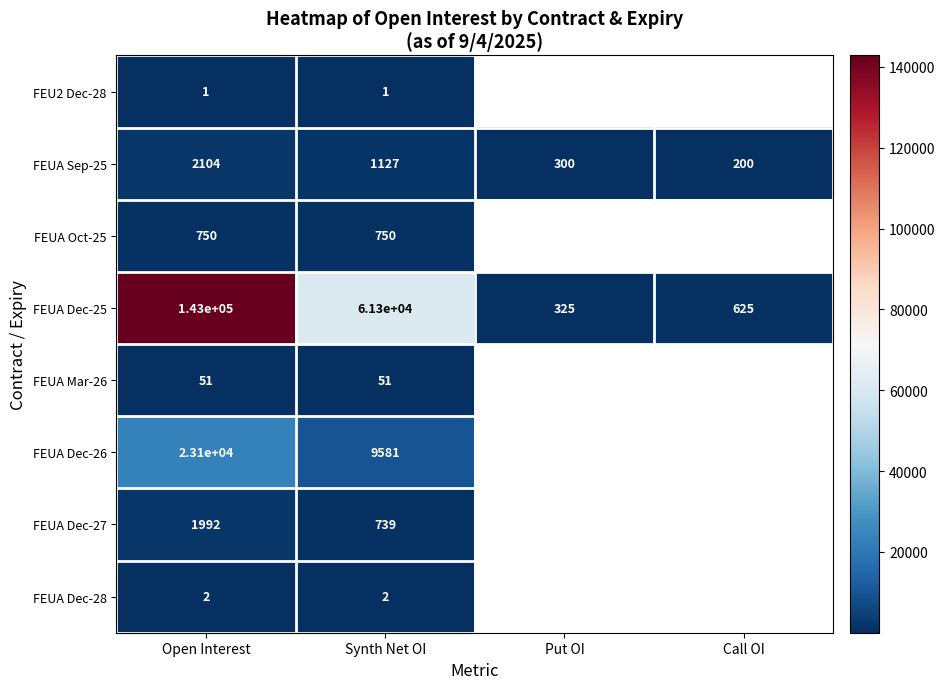

What is the maximum value for FEUA Sep-25?

2104